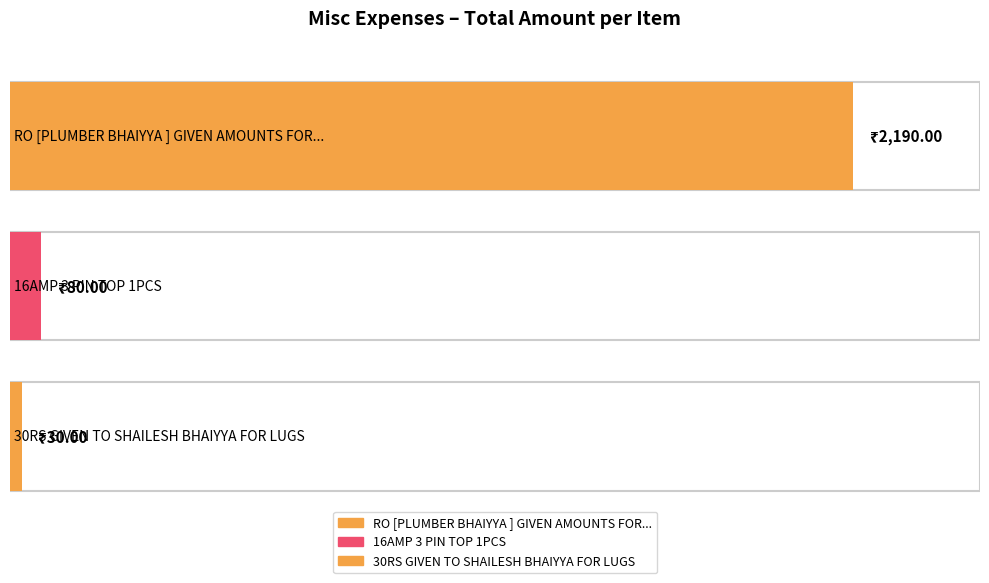

Between RO [PLUMBER BHAIYYA] GIVEN AMOUNTS and 16AMP 3 PIN TOP 1PCS, which is larger?

RO [PLUMBER BHAIYYA] GIVEN AMOUNTS